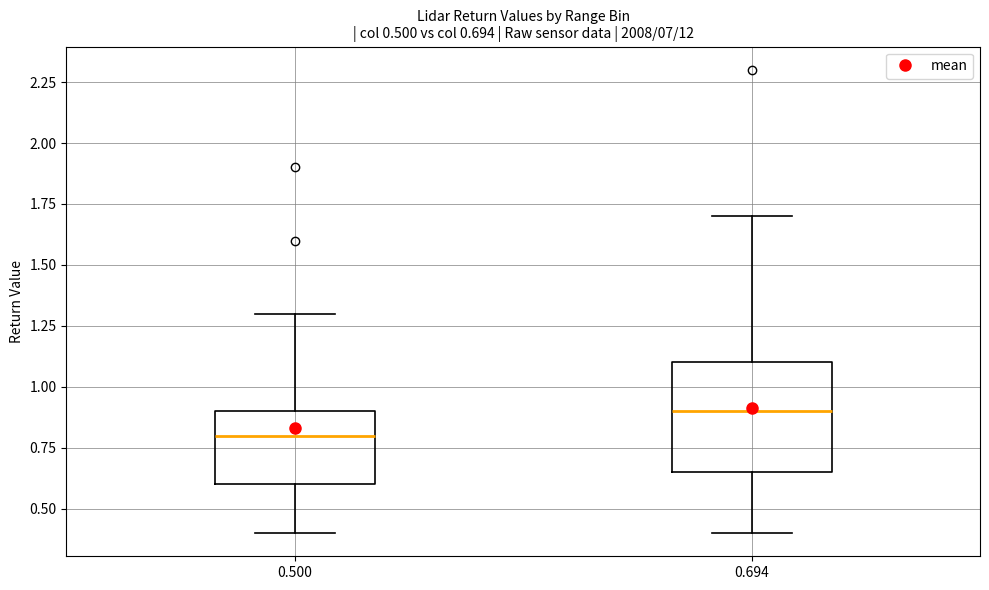

Which box is the tallest, from its lower edge to its upper edge?

0.694